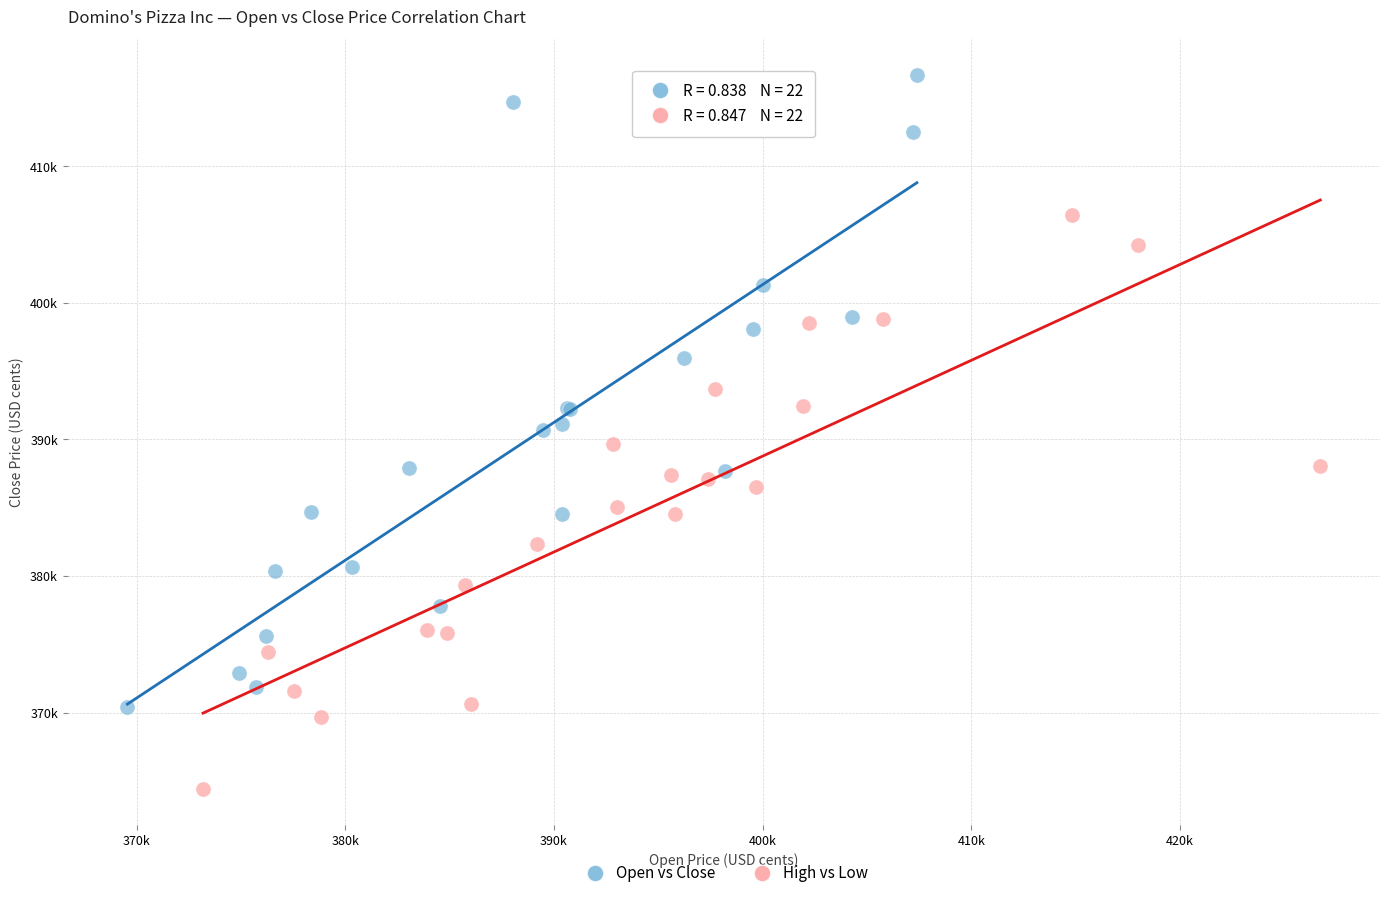

What are all the series names shown in the legend?

Open vs Close, High vs Low